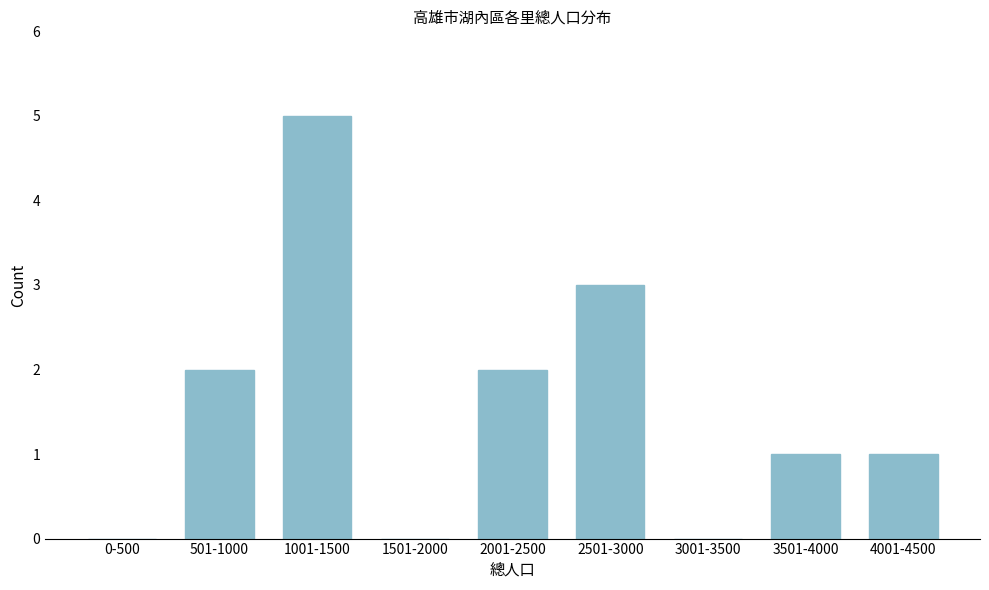

Reading right to left, transcribe all the data shown in this chart.

4001-4500=1	3501-4000=1	3001-3500=0	2501-3000=3	2001-2500=2	1501-2000=0	1001-1500=5	501-1000=2	0-500=0